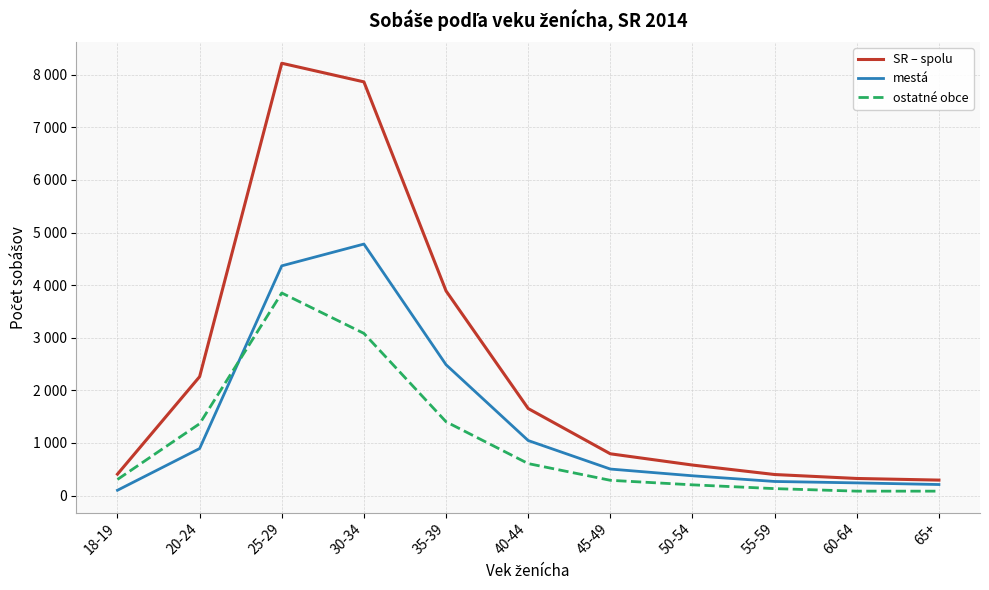

What is the difference between the second highest and minimum values in the mestá series?

4266